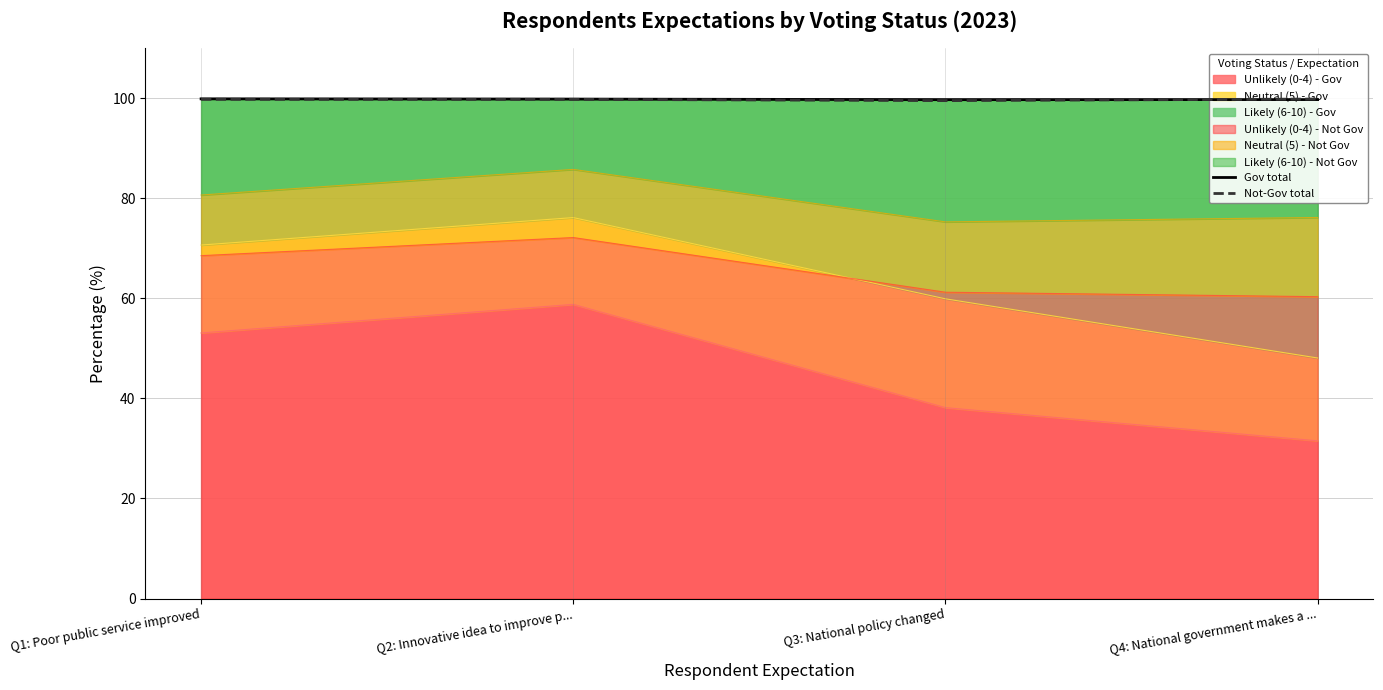

Where do Gov total and Not-Gov total first cross each other?

Q3: National policy changed and Q4: National government makes a ...